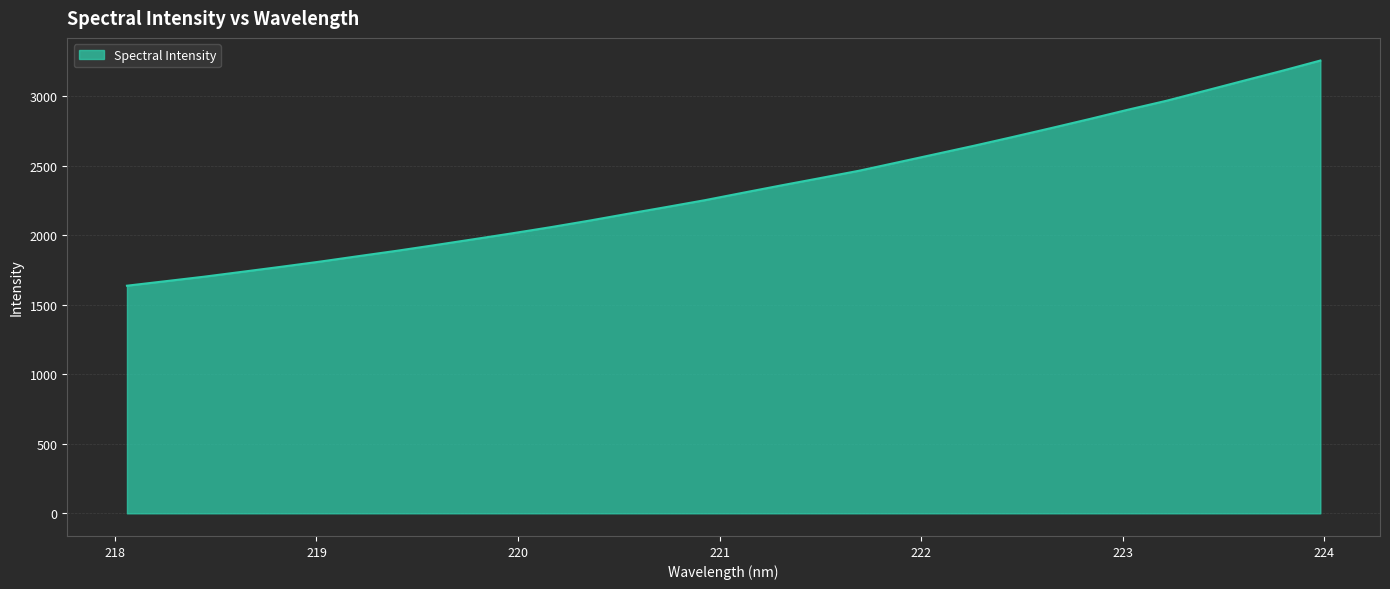

What is the difference between the maximum and minimum values?

1618.6